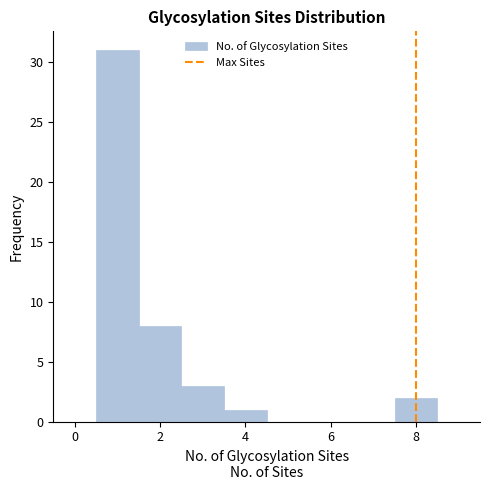

How tall is the bar that spans 7.5 to 8.5 on the x-axis? Neither the bar edges nor the heights are printed on the chart, so give them approximately, as read against the axes.

2